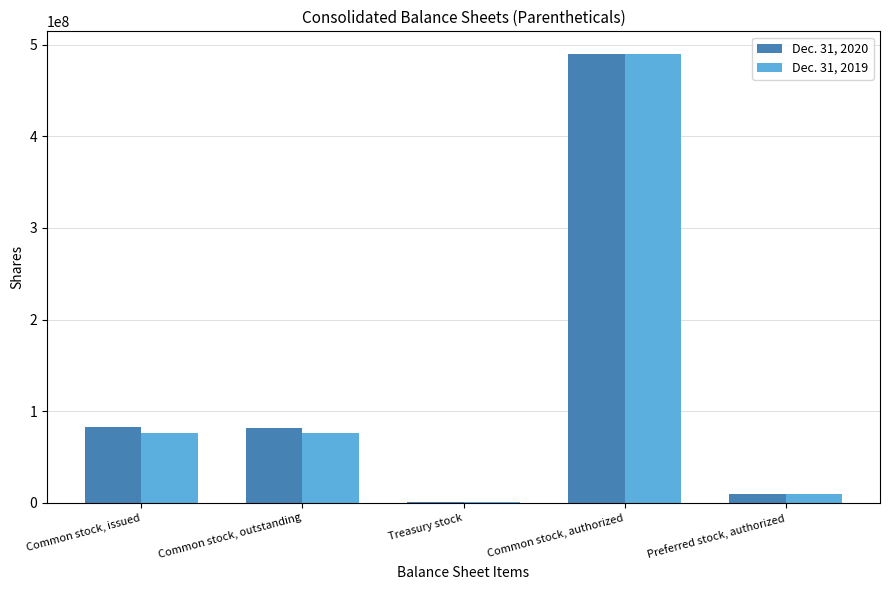

What are all the series names shown in the legend?

Dec. 31, 2020, Dec. 31, 2019